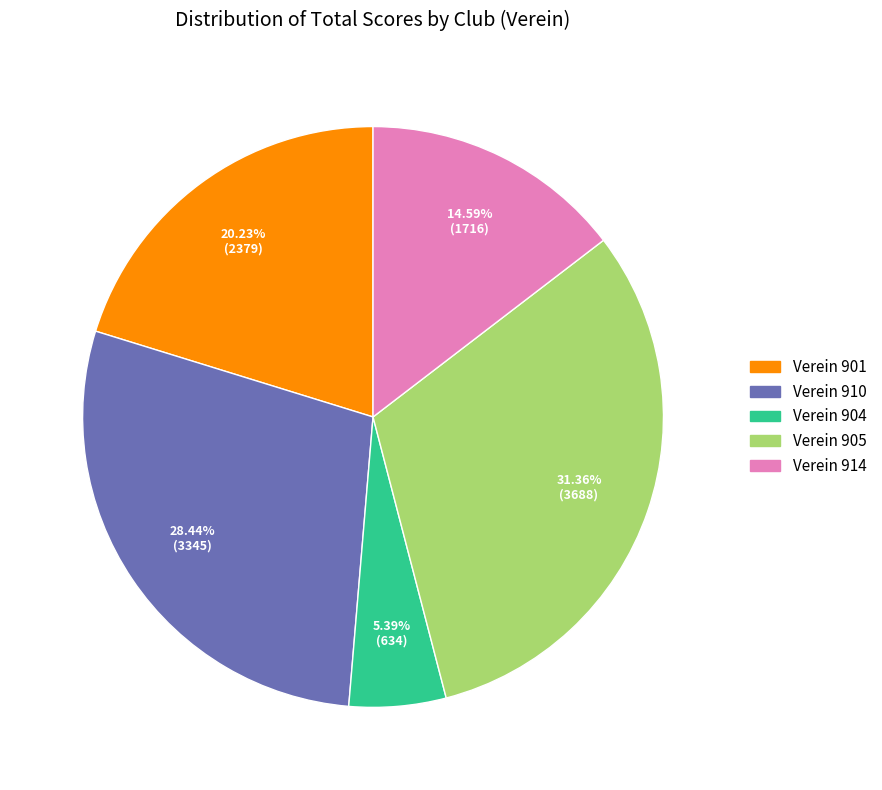

To the nearest percent, what is the difference between the largest and smallest slice percentages?

26%